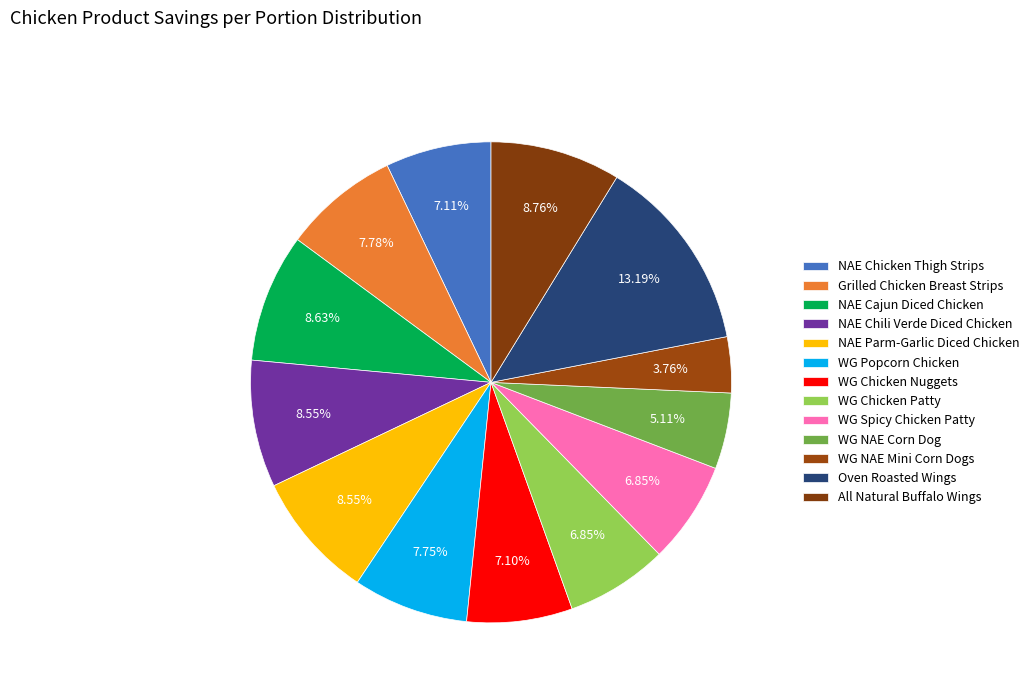

How many segments does this pie chart have?

13